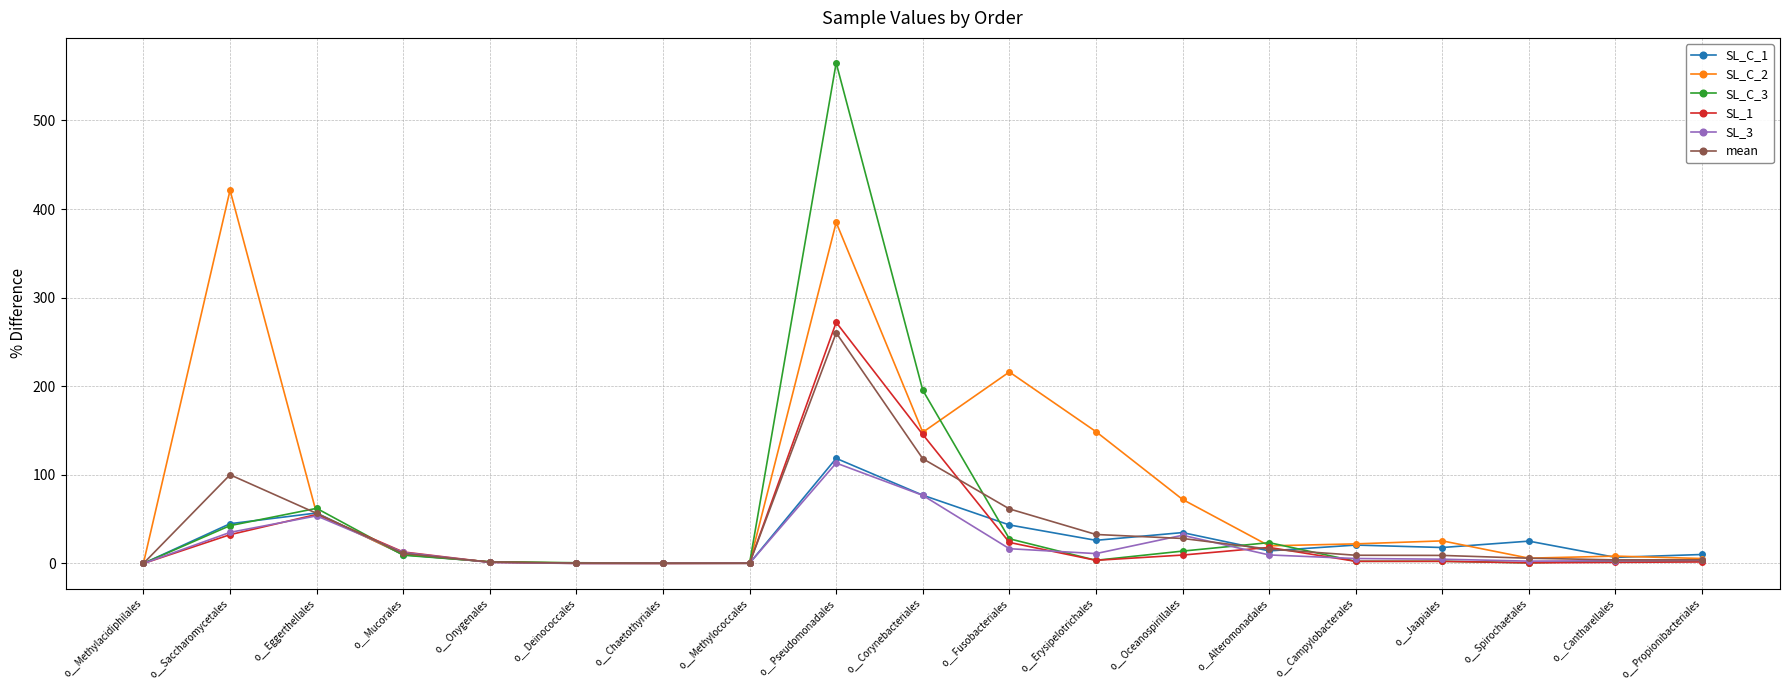

What position from the left is o__Methylococcales?

8